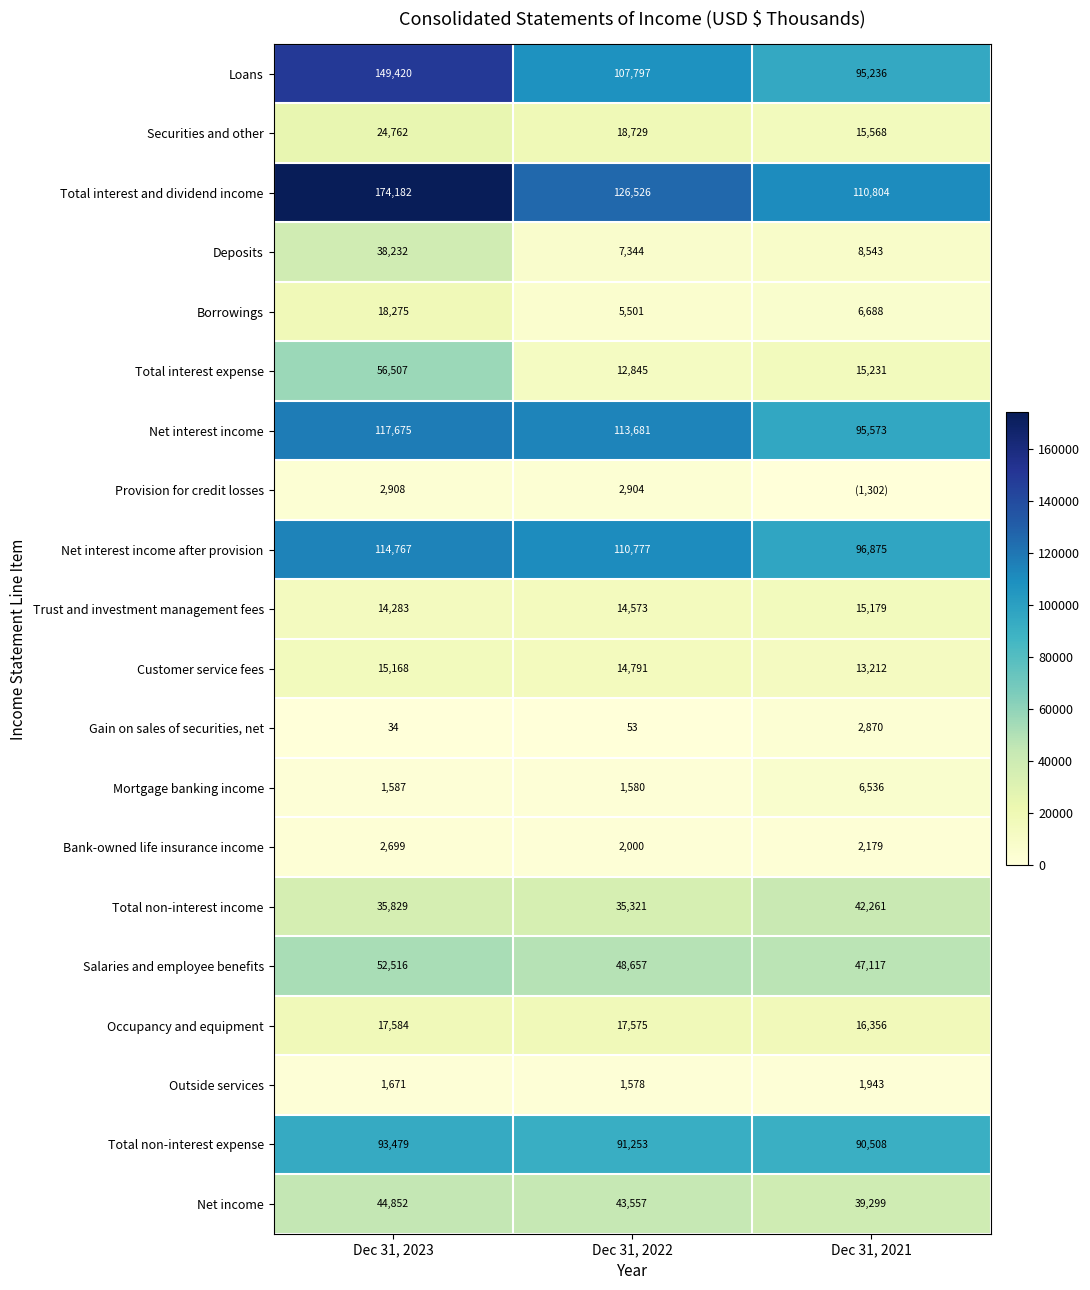

List the labels in order of Customer service fees value, smallest first.

Dec 31, 2021, Dec 31, 2022, Dec 31, 2023